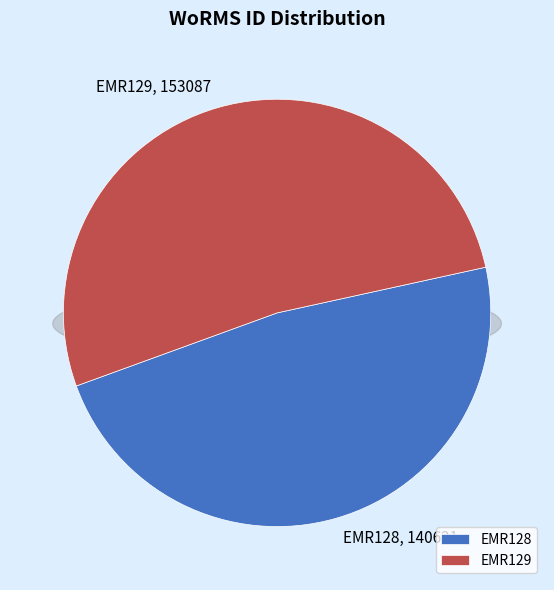

Rank the categories by value from highest to lowest.

EMR129, EMR128